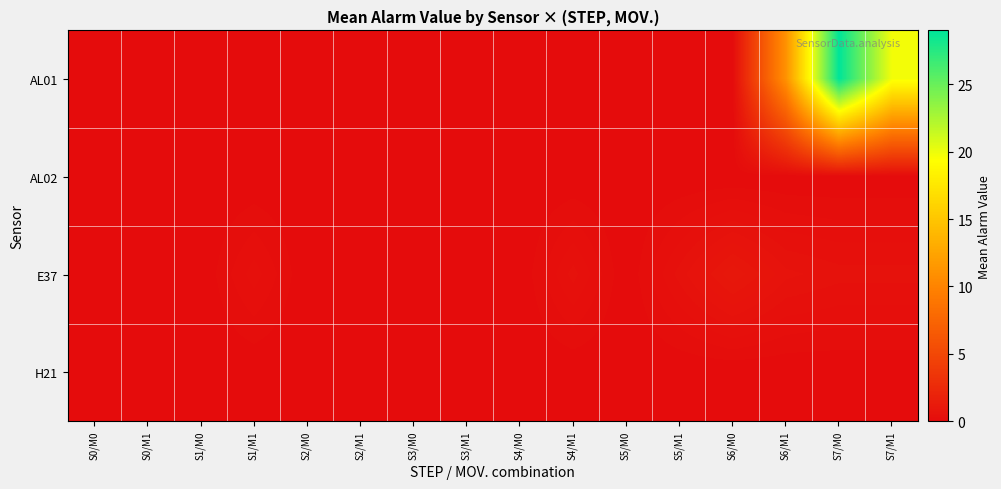

Reading left to right, extract all data points from this chart.

AL01: S0/M0=0.0	S0/M1=0.0	S1/M0=0.0	S1/M1=0.0	S2/M0=0.0	S2/M1=0.0	S3/M0=0.0	S3/M1=0.0	S4/M0=0.0	S4/M1=0.0	S5/M0=0.0	S5/M1=0.0	S6/M0=0.0	S6/M1=11.0	S7/M0=29.0	S7/M1=19.8
AL02: S0/M0=0.0	S0/M1=0.0	S1/M0=0.0	S1/M1=0.0	S2/M0=0.0	S2/M1=0.0	S3/M0=0.0	S3/M1=0.0	S4/M0=0.0	S4/M1=0.0	S5/M0=0.0	S5/M1=0.0	S6/M0=0.0	S6/M1=0.0	S7/M0=0.0	S7/M1=0.0
E37: S0/M0=0.0	S0/M1=0.0	S1/M0=0.0	S1/M1=0.4	S2/M0=0.0	S2/M1=0.0	S3/M0=0.0	S3/M1=0.0	S4/M0=0.0	S4/M1=0.5	S5/M0=0.0	S5/M1=0.5	S6/M0=1.0	S6/M1=0.6	S7/M0=0.5	S7/M1=0.5
H21: S0/M0=0.0	S0/M1=0.0	S1/M0=0.0	S1/M1=0.0	S2/M0=0.0	S2/M1=0.0	S3/M0=0.0	S3/M1=0.0	S4/M0=0.0	S4/M1=0.0	S5/M0=0.0	S5/M1=0.0	S6/M0=0.0	S6/M1=0.0	S7/M0=0.0	S7/M1=0.0